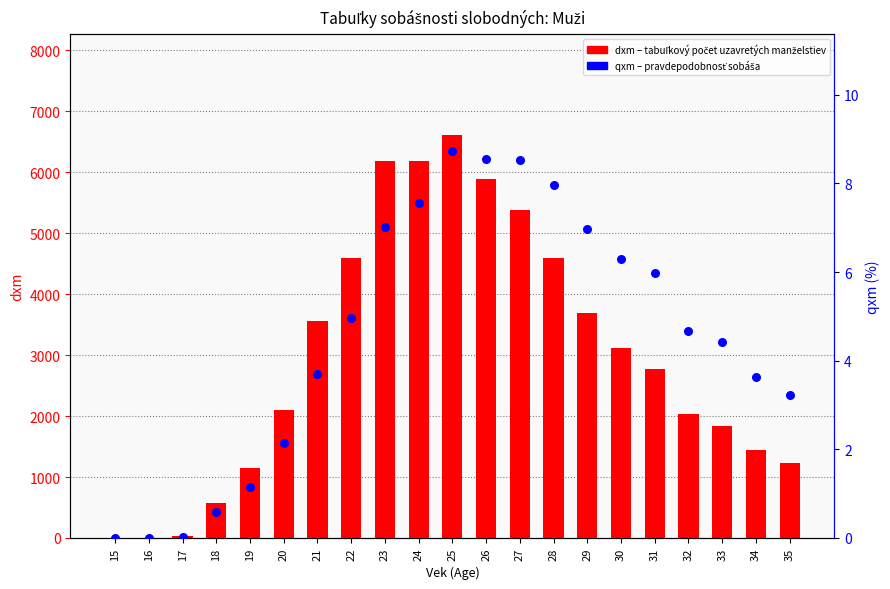

Which series contains the lowest Y value?

dxm